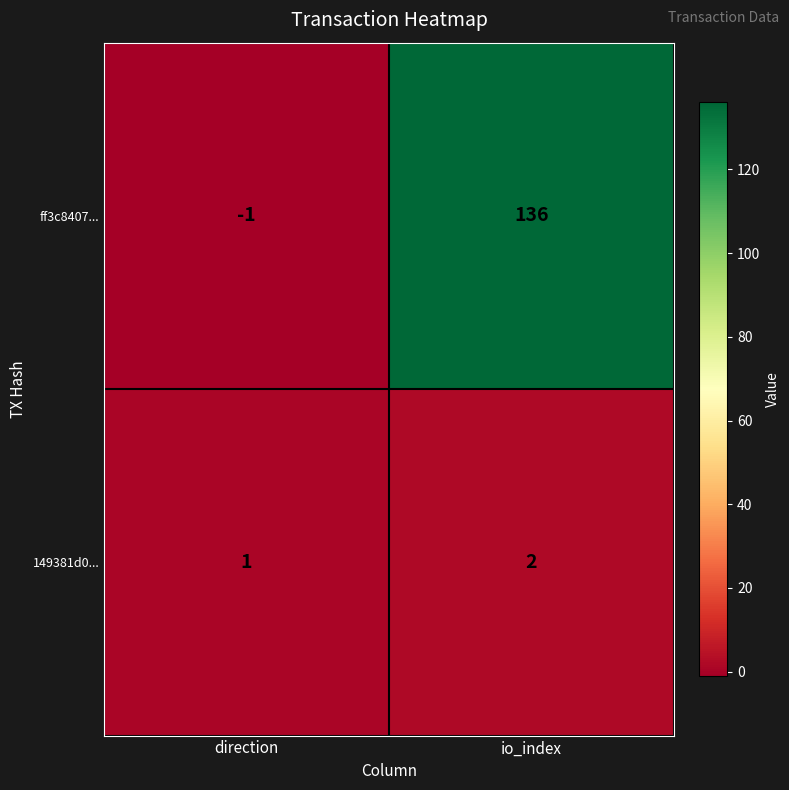

Is it true that ff3c8407... equals 240 at io_index?

False